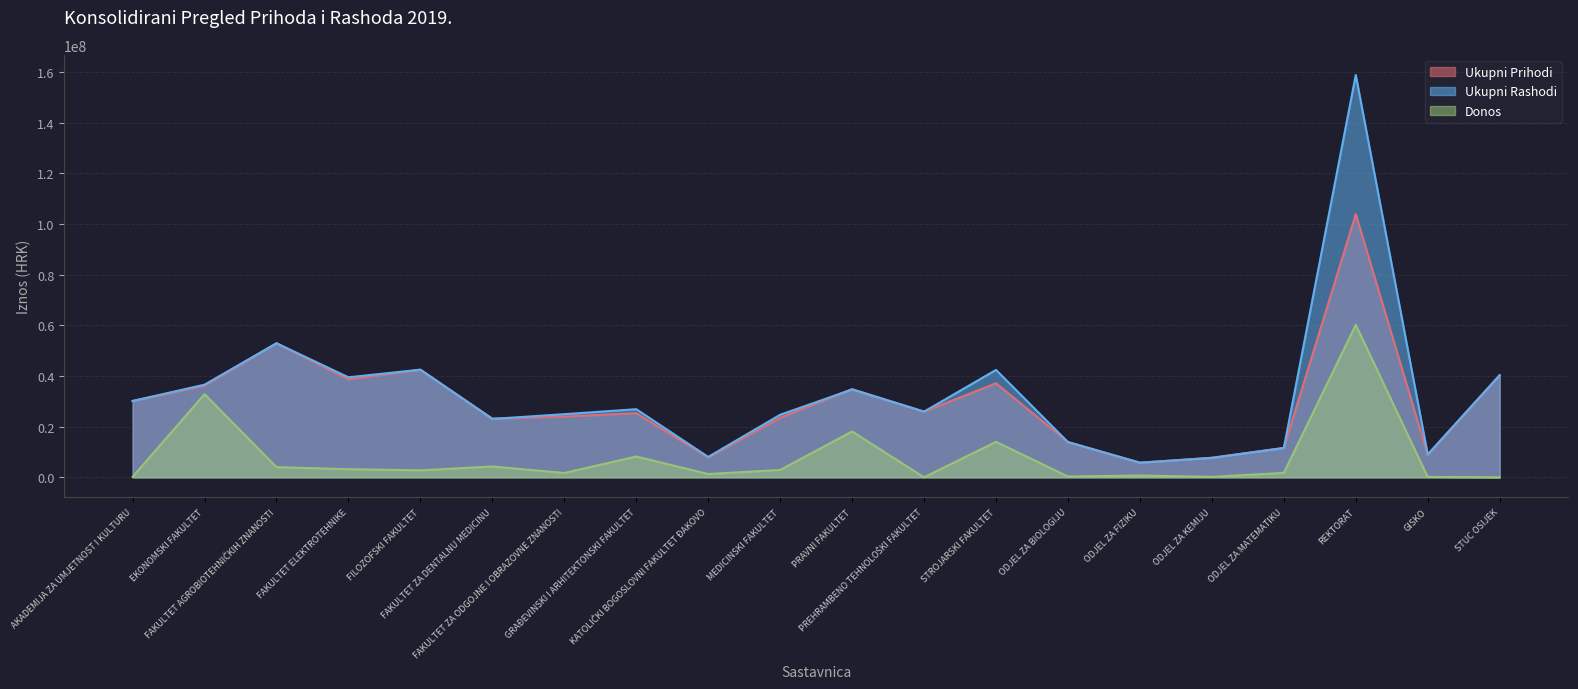

What is the sum of all Ukupni Prihodi values?

594082845